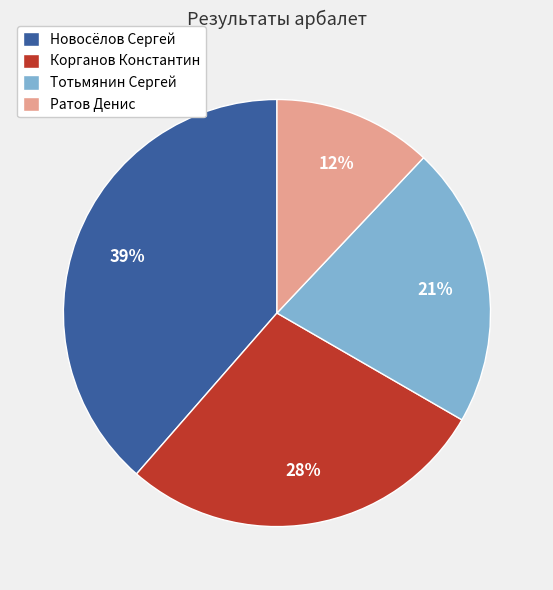

To the nearest percent, what is the difference between the largest and smallest slice percentages?

27%